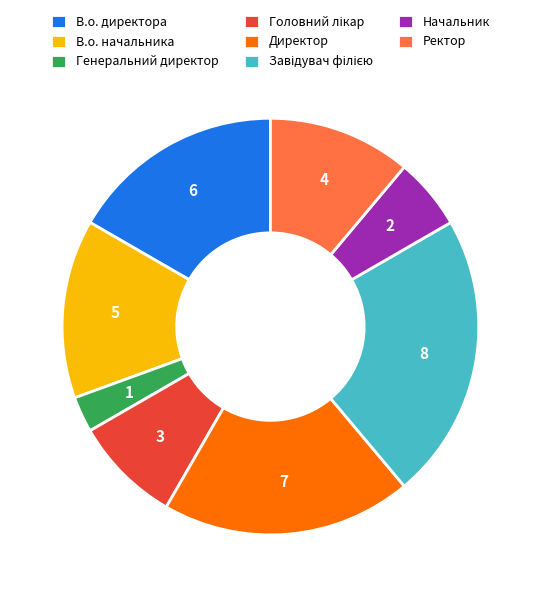

Which has a higher value, Директор or Начальник?

Директор